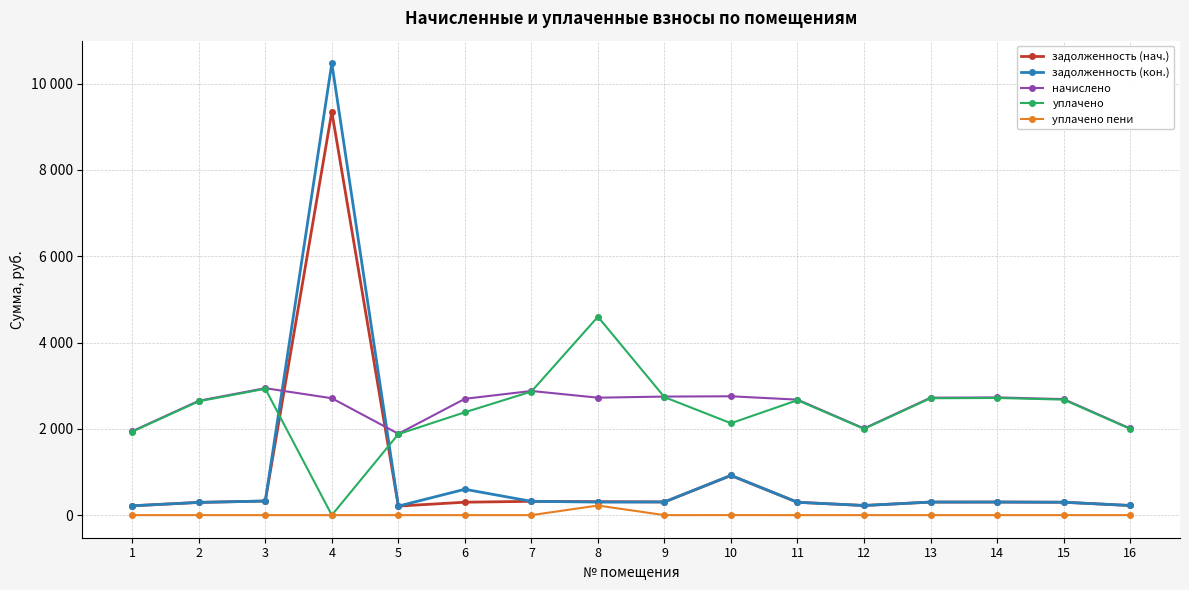

Where does the задолженность (кон.) series first go above 302?

3